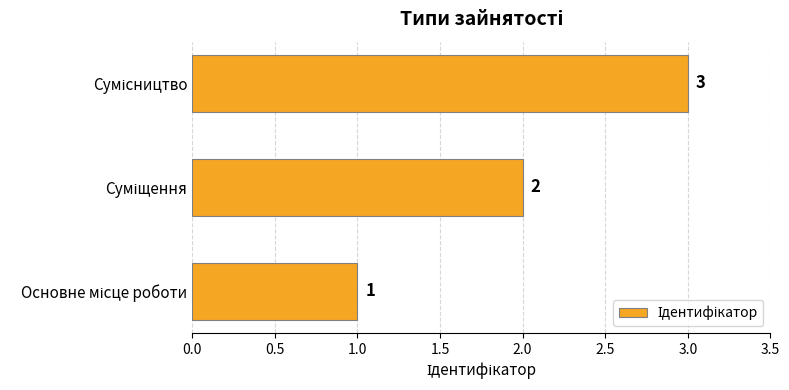

What is the greatest value displayed?

3